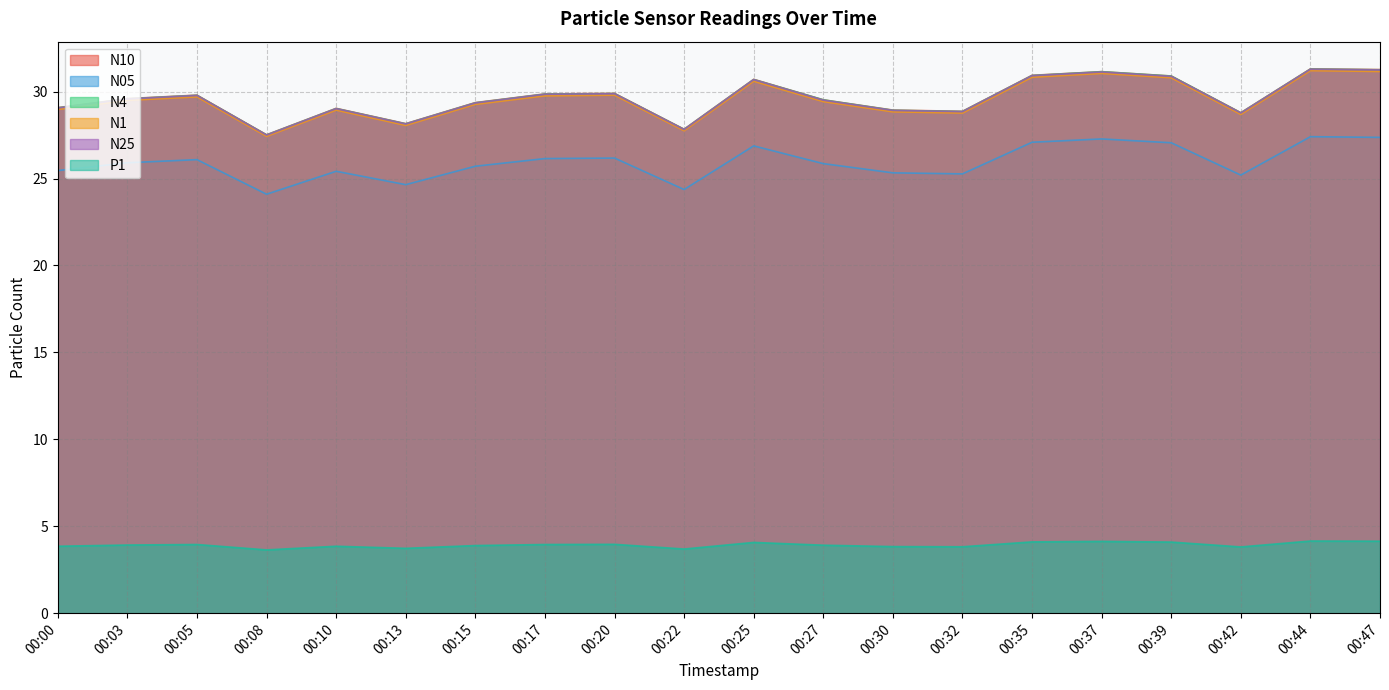

What is the difference between the maximum and minimum values in the N10 series?

3.8